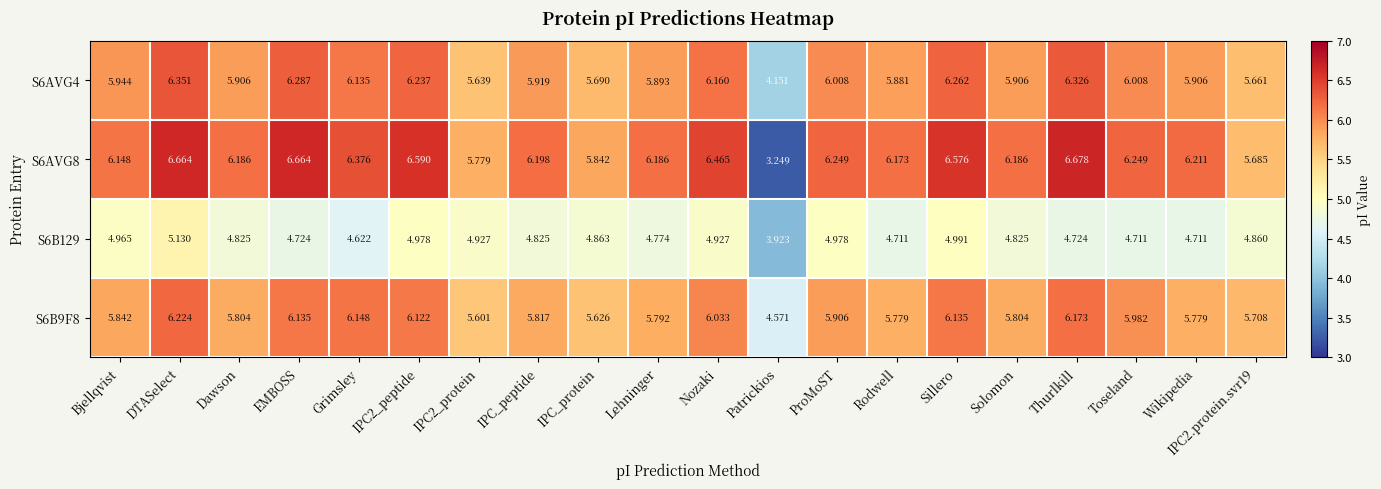

Which category has the highest value in the S6AVG4 series?

DTASelect